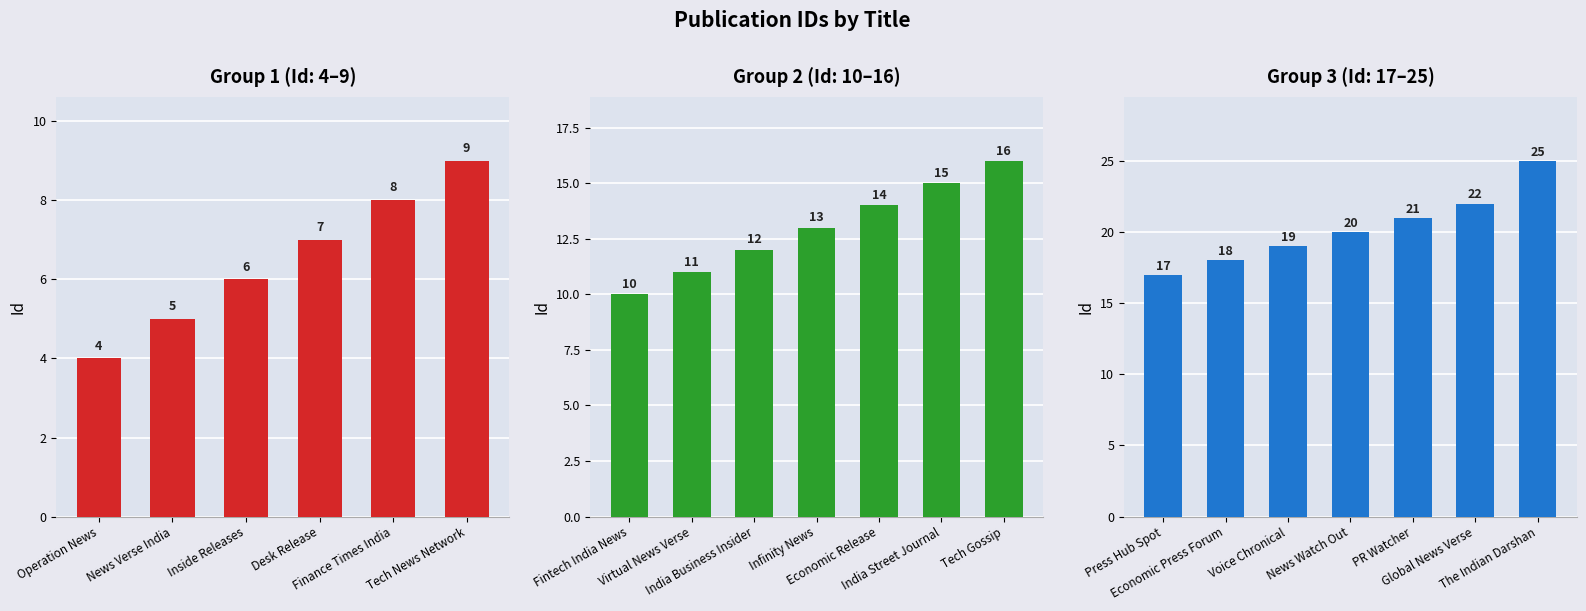

What is the change in value from Desk Release to News Watch Out?

+13